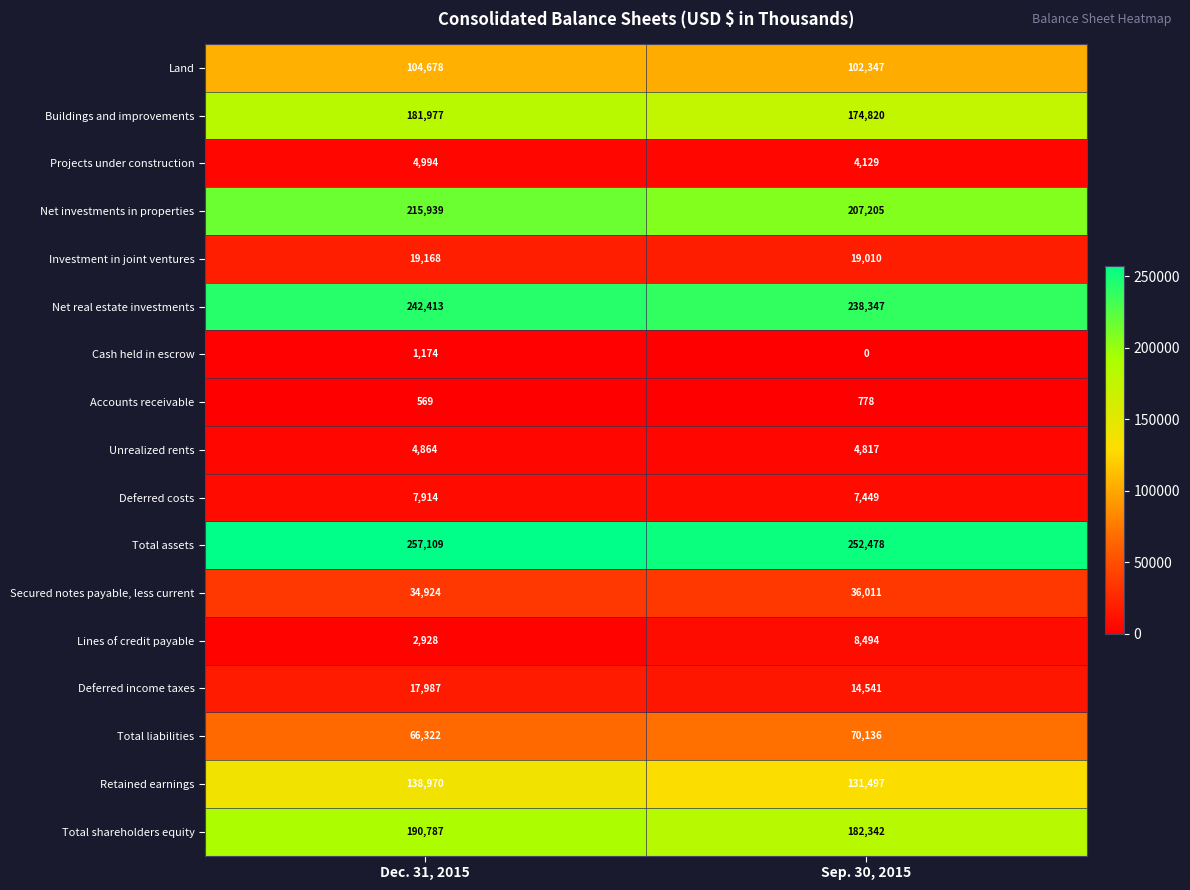

What is the sum of all Total assets values?

509587